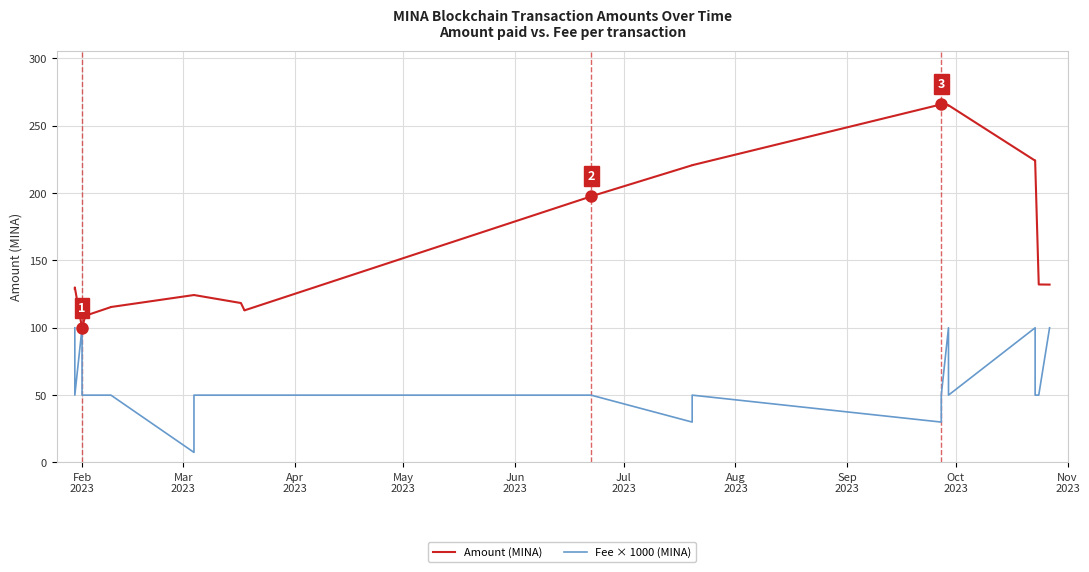

True or false: Amount (MINA) and Fee × 1000 (MINA) intersect in this chart.

True